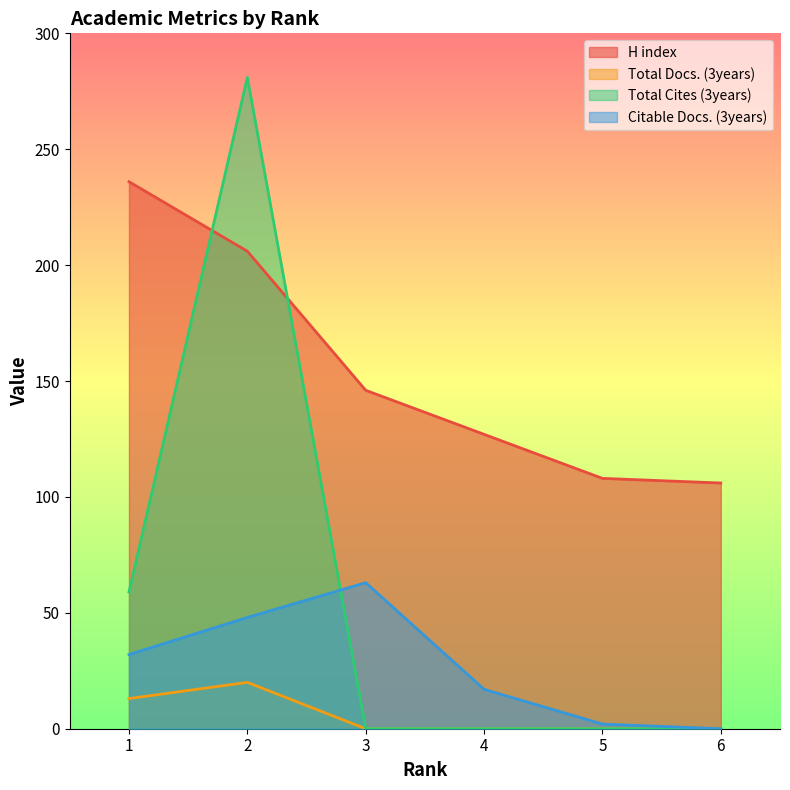

How many values in the H index series are below 146?

3